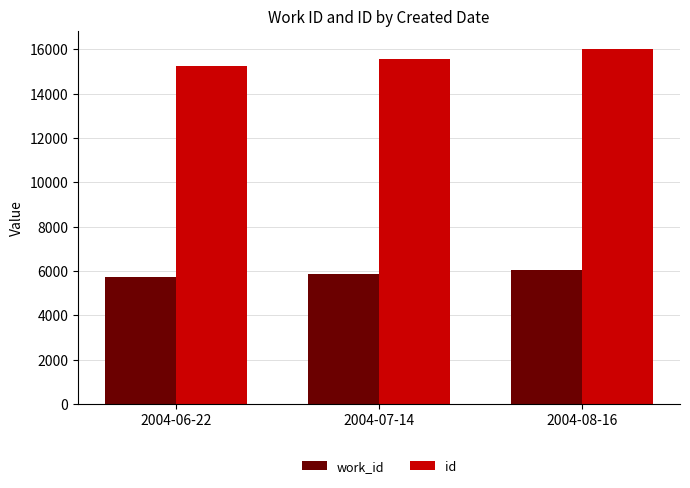

Rank the series by their average value, from highest to lowest.

id, work_id